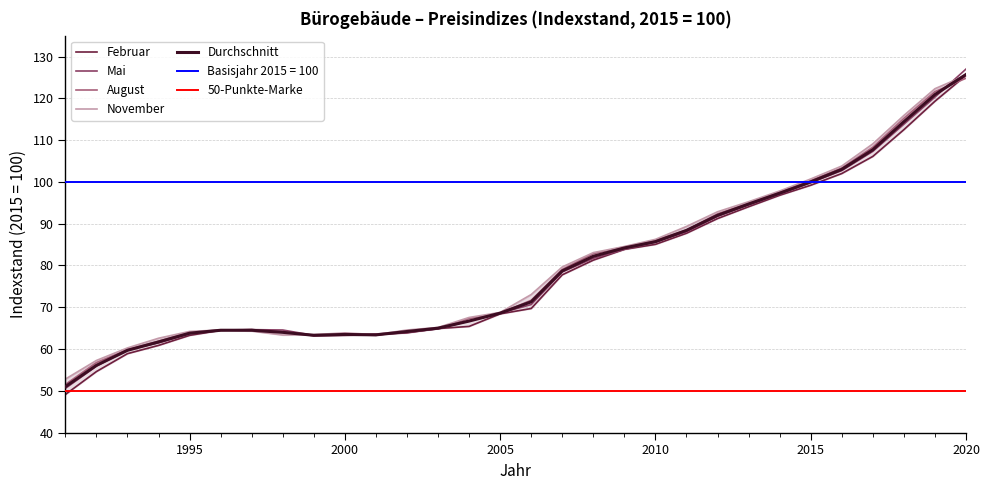

List the series in order of their peak value, lowest first.

August, Februar, November, Durchschnitt, Mai